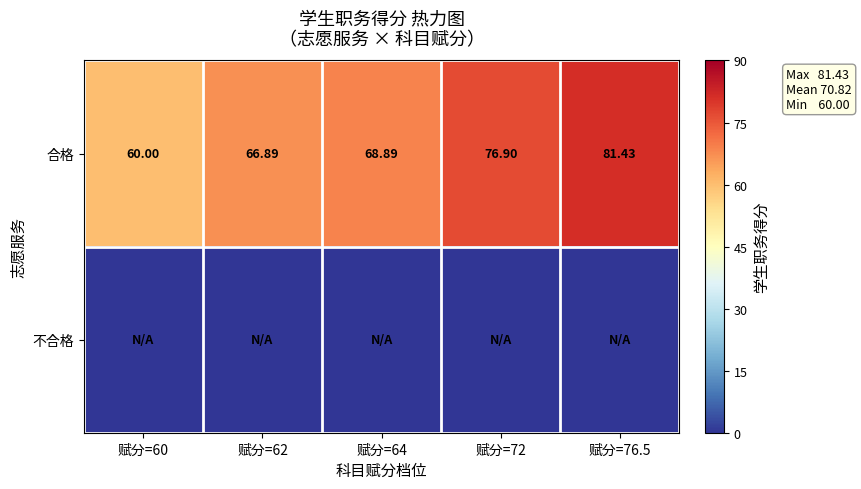

Which series has the largest range (max minus min)?

合格